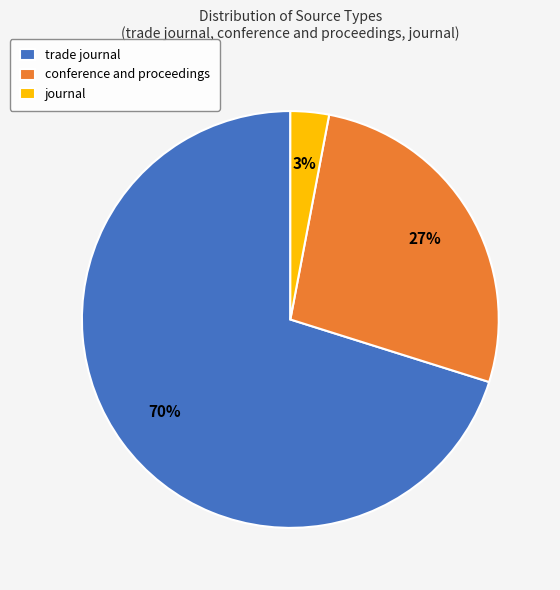

Does journal account for over 50% of the chart?

No